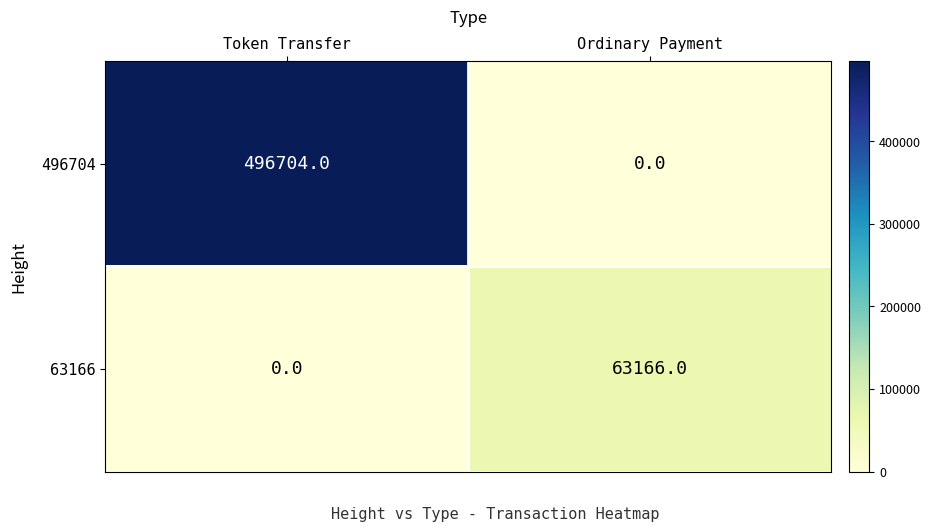

Reading right to left, transcribe all the data shown in this chart.

496704: 0	496704
63166: 63166	0